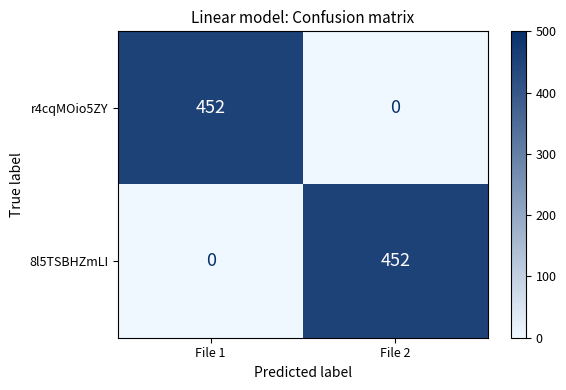

What is the sum of the r4cqMOio5ZY values at File 1 and File 2?

452